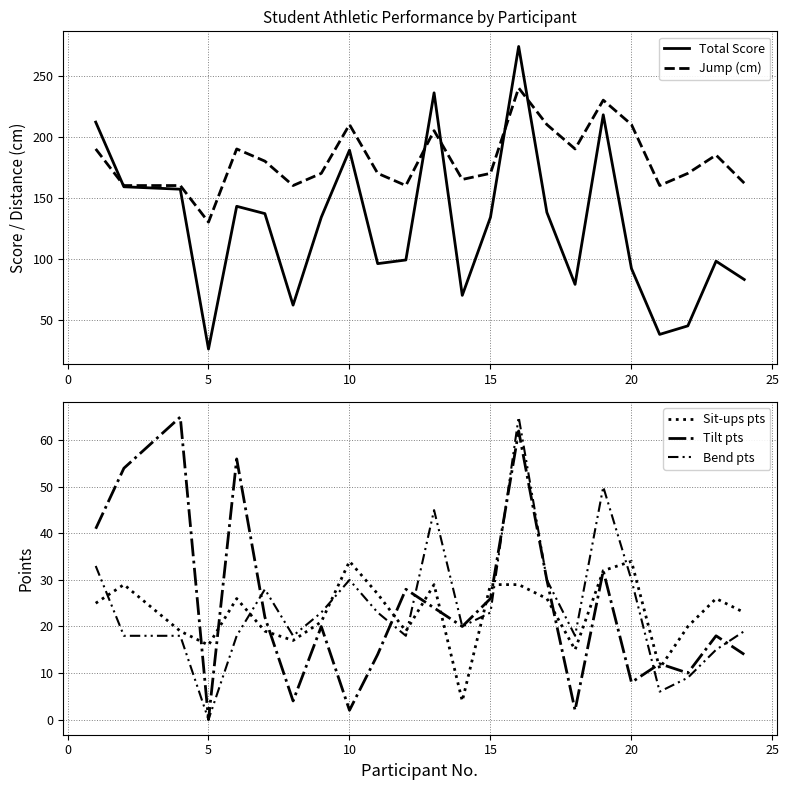

The Sit-ups pts series shows 9 at 15. True or false?

False